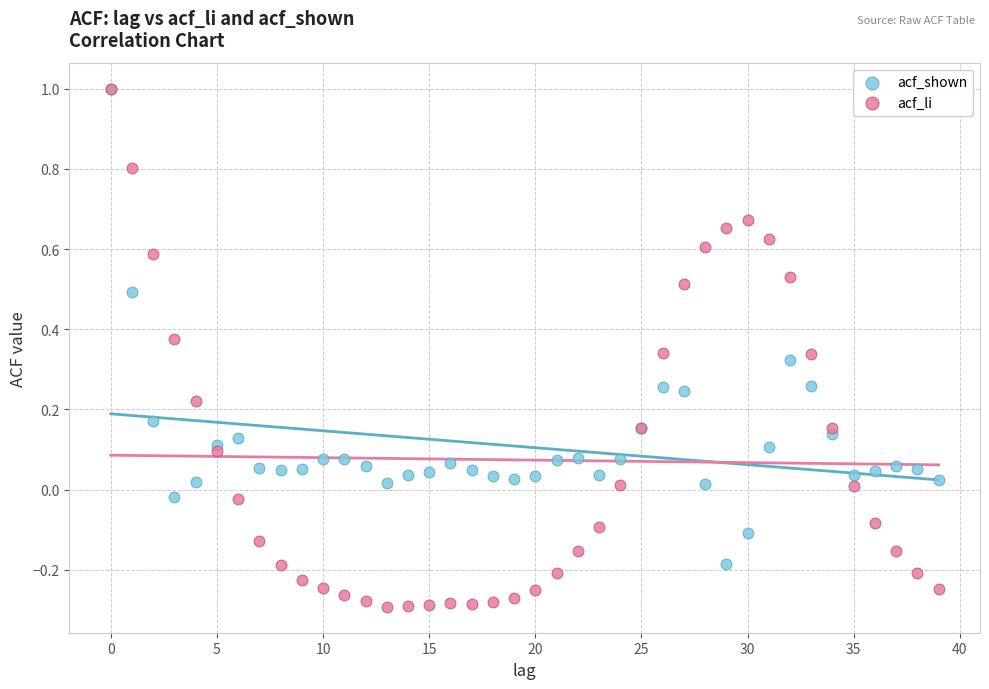

Which series contains the lowest Y value?

acf_li